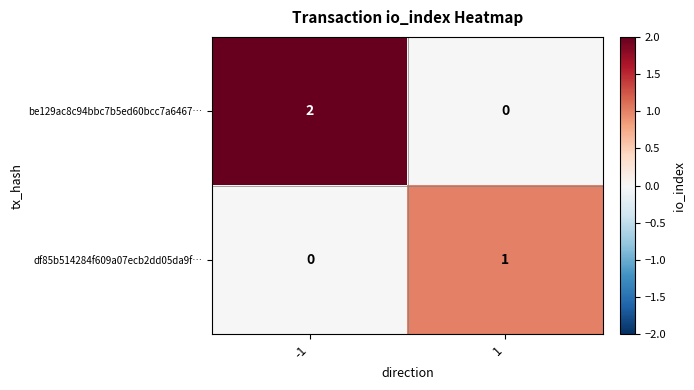

List the series in order of their overall mean, highest first.

be129ac8c94bbc7b5ed60bcc7a6467…, df85b514284f609a07ecb2dd05da9f…